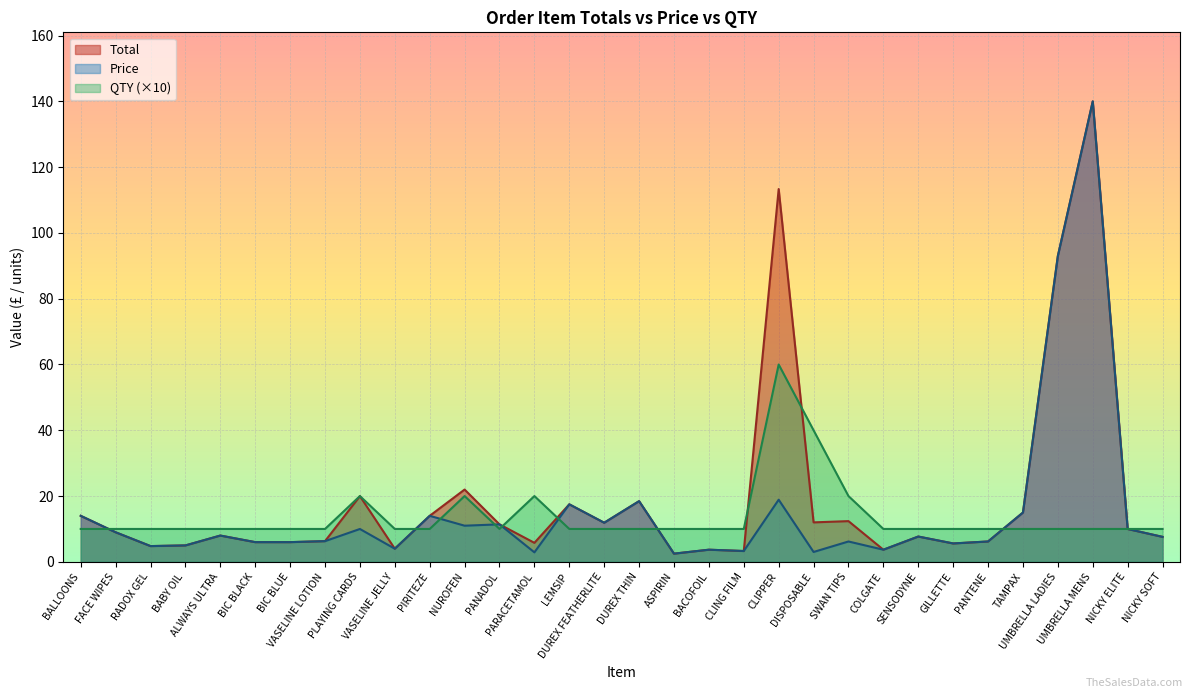

Where is the first local maximum for Price?

ALWAYS ULTRA